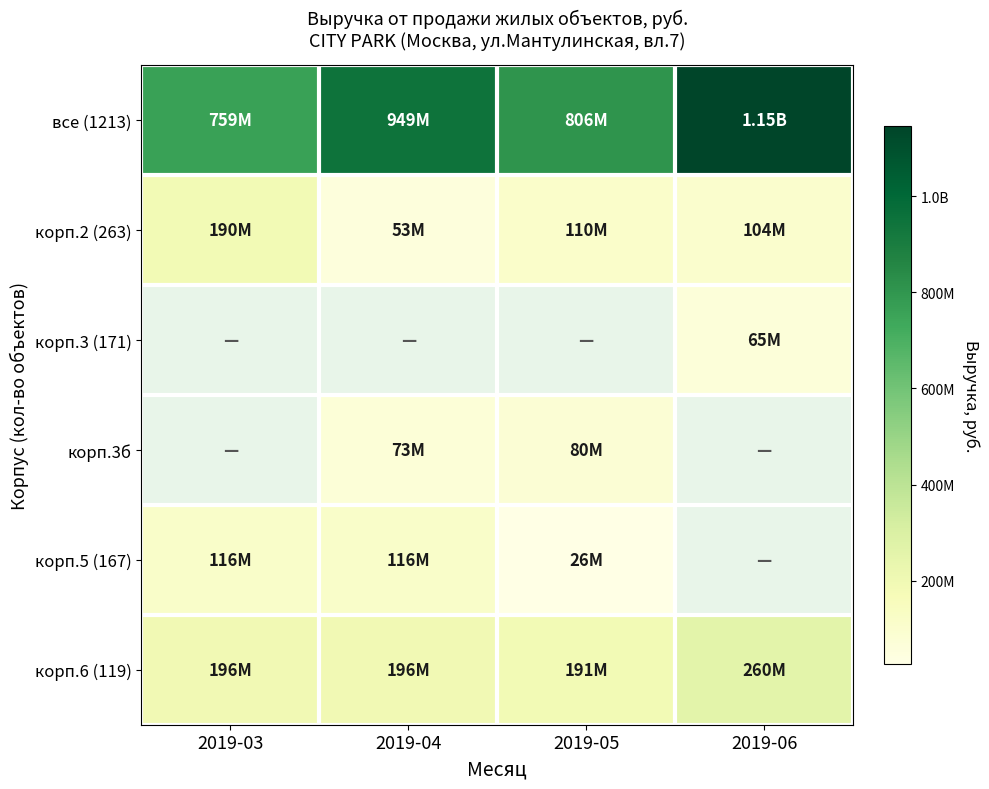

What is the minimum value for корп.6 (119)?

191316000.0